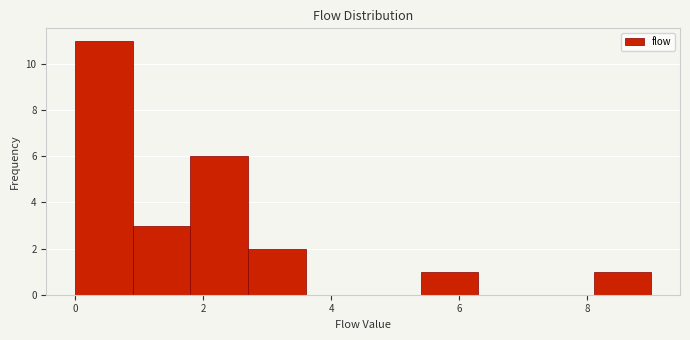

Reading left to right, list every bar in this chart as the range it spans on the x-axis followed by its height. Neither the bar edges nor the heights are printed on the chart, so give them approximately, as read against the axes.

0.0 to 0.9: 11
0.9 to 1.8: 3
1.8 to 2.7: 6
2.7 to 3.6: 2
3.6 to 4.5: 0
4.5 to 5.4: 0
5.4 to 6.3: 1
6.3 to 7.2: 0
7.2 to 8.1: 0
8.1 to 9.0: 1